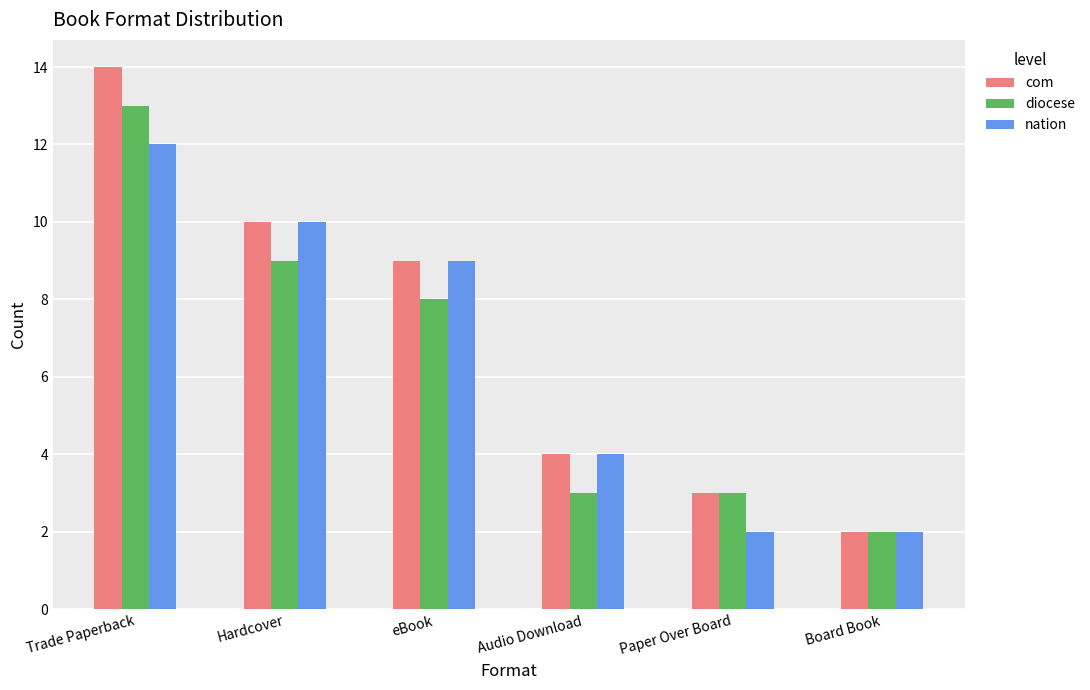

True or false: nation has a value of 9 at eBook.

True